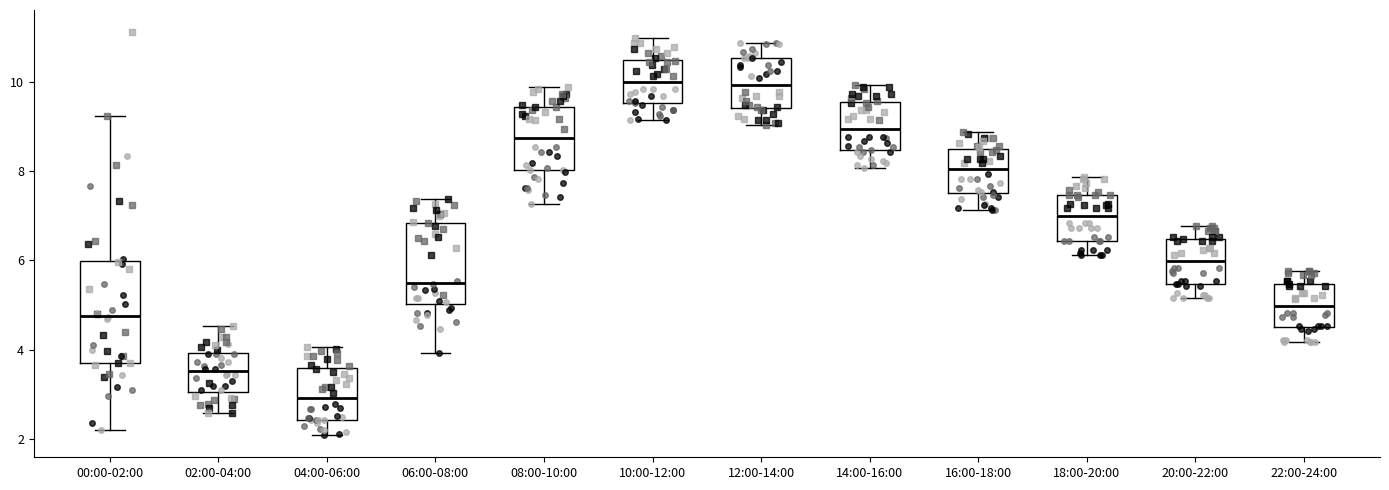

Reading left to right, transcribe this box plot: for each box, give where its median line is, the range the box spans, and where its two whiskers end, as read against the y-axis. The values are not printed on the chart, so give them approximately, as read against the axis.

00:00-02:00: median 4.8, box 3.8 to 6.0, whiskers 2.2 to 9.2
02:00-04:00: median 3.6, box 3.0 to 4.0, whiskers 2.6 to 4.6
04:00-06:00: median 3.0, box 2.4 to 3.6, whiskers 2.2 to 4.0
06:00-08:00: median 5.6, box 5.0 to 6.8, whiskers 4.0 to 7.4
08:00-10:00: median 8.8, box 8.0 to 9.4, whiskers 7.2 to 9.8
10:00-12:00: median 10.0, box 9.6 to 10.4, whiskers 9.2 to 11.0
12:00-14:00: median 10.0, box 9.4 to 10.6, whiskers 9.0 to 10.8
14:00-16:00: median 9.0, box 8.4 to 9.6, whiskers 8.0 to 10.0
16:00-18:00: median 8.0, box 7.6 to 8.4, whiskers 7.2 to 8.8
18:00-20:00: median 7.0, box 6.4 to 7.4, whiskers 6.2 to 7.8
20:00-22:00: median 6.0, box 5.4 to 6.4, whiskers 5.2 to 6.8
22:00-24:00: median 5.0, box 4.6 to 5.4, whiskers 4.2 to 5.8